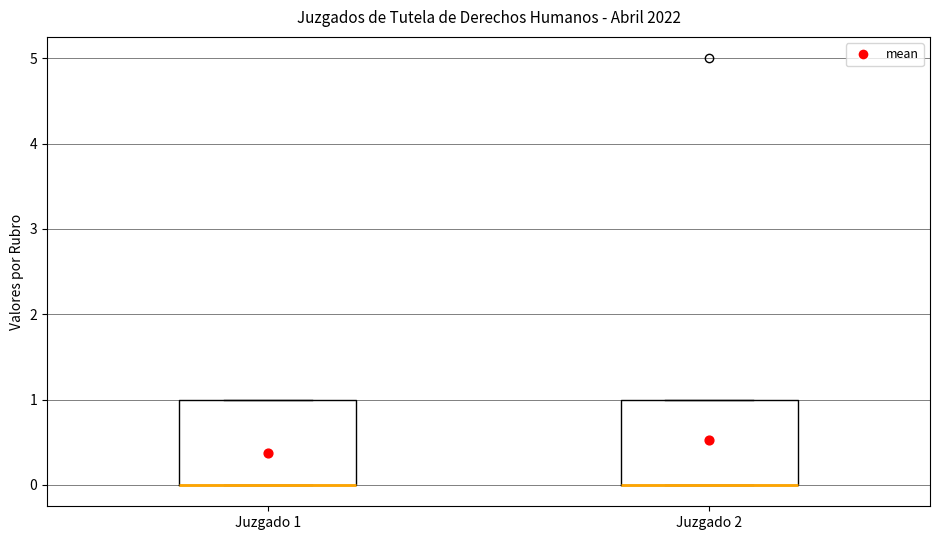

Reading left to right, read every box against the y-axis: the position of its median line, the range the box covers, and the ends of its whiskers. The values are not printed on the chart, so give them approximately, as read against the axis.

Juzgado 1: median 0 (drawn on the box's lower edge), box 0 to 1, whiskers 0 to 1
Juzgado 2: median 0 (drawn on the box's lower edge), box 0 to 1, whiskers 0 to 1